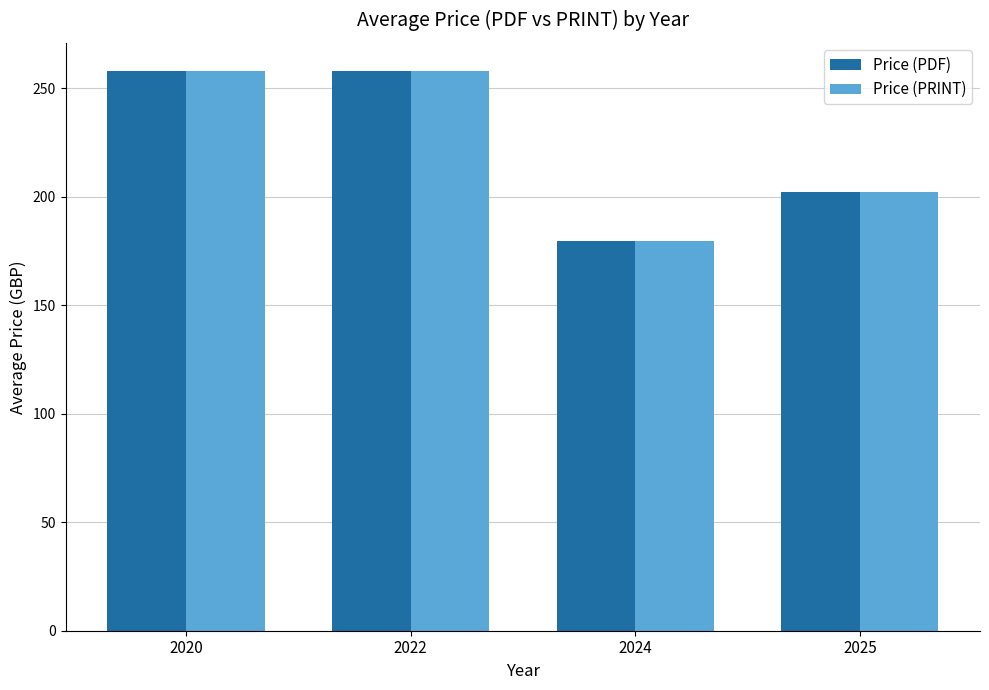

What is the average value of the Price (PDF) series?

224.5